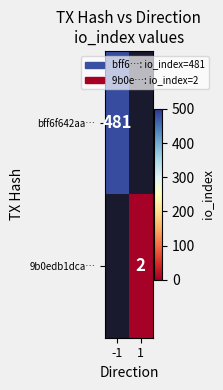

True or false: bff6f642aa… has a value of 311.0 at -1.

False